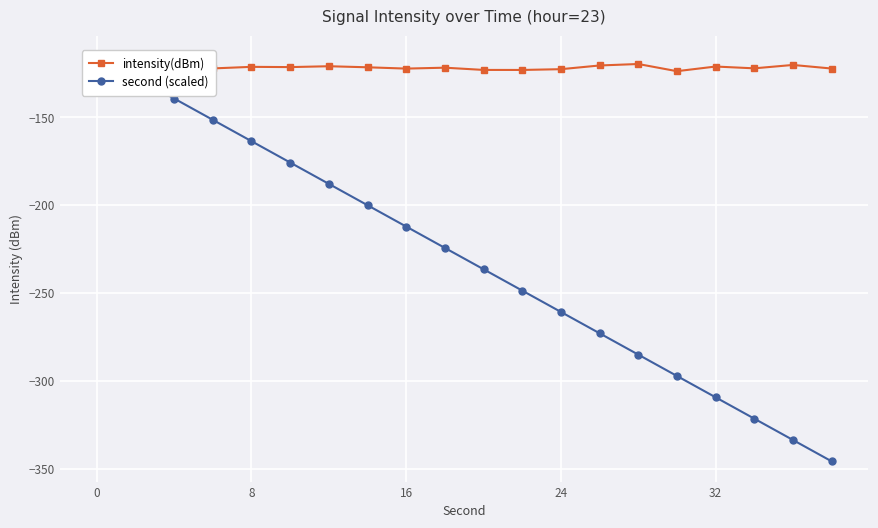

The second (scaled) series shows -419.0 at 13. True or false?

False